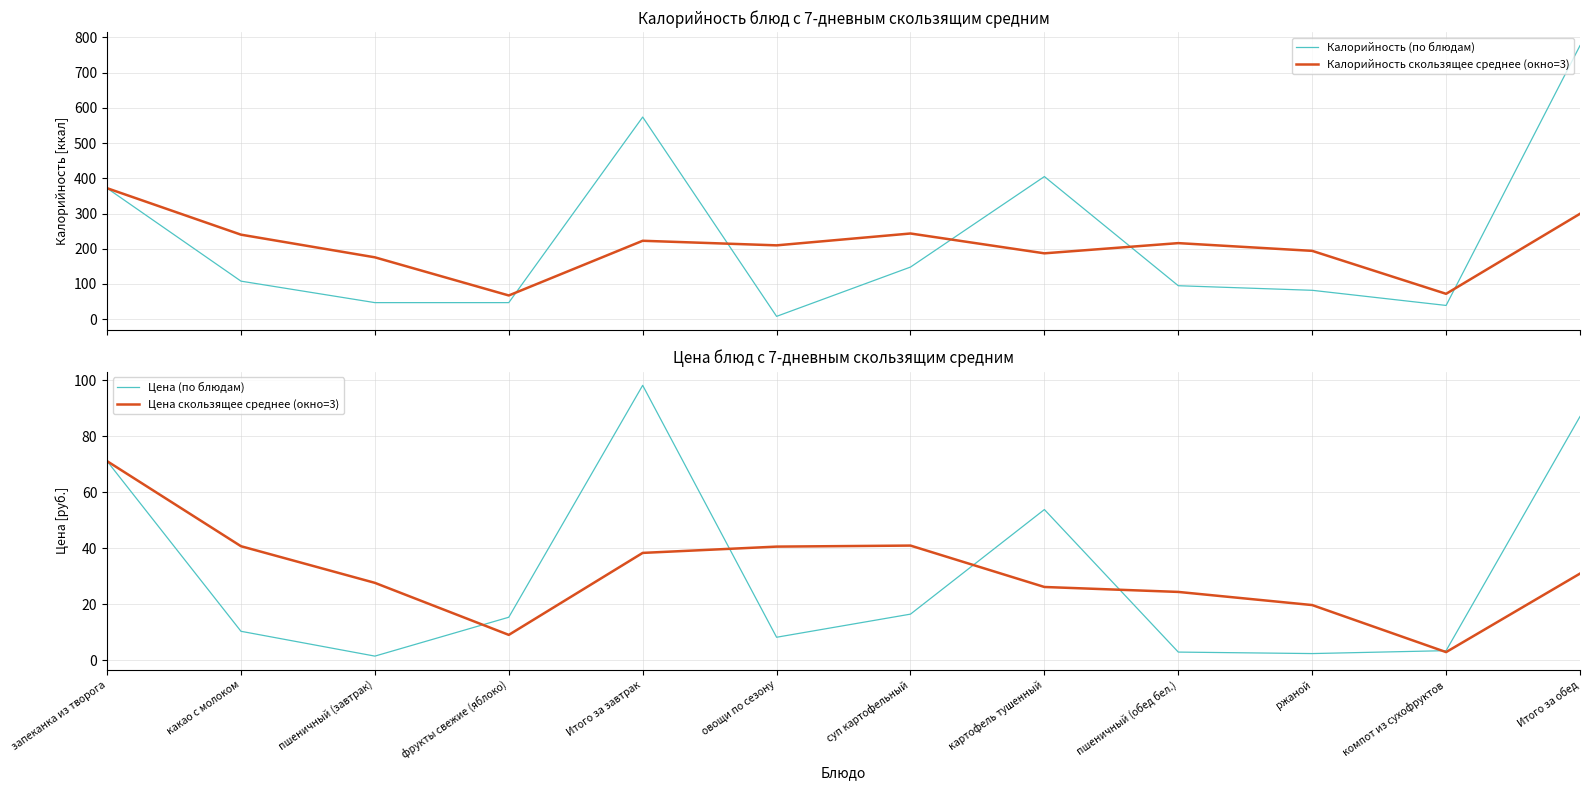

True or false: Цена (по блюдам) and Калорийность скользящее среднее (окно=3) intersect in this chart.

False